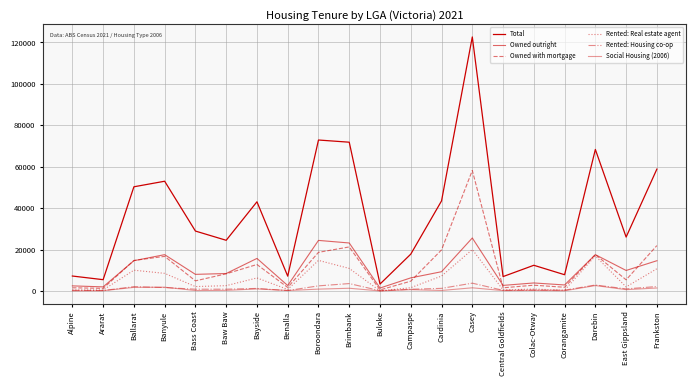

List the labels in order of Owned with mortgage value, smallest first.

Buloke, Ararat, Central Goldfields, Alpine, Benalla, Corangamite, Colac-Otway, Campaspe, Bass Coast, East Gippsland, Baw Baw, Bayside, Ballarat, Banyule, Darebin, Boroondara, Cardinia, Brimbank, Frankston, Casey